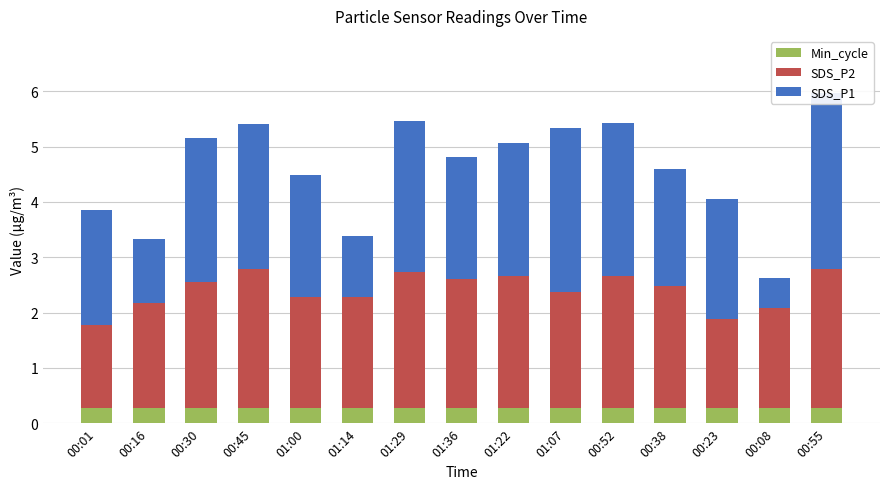

What is the greatest value displayed?

3.2